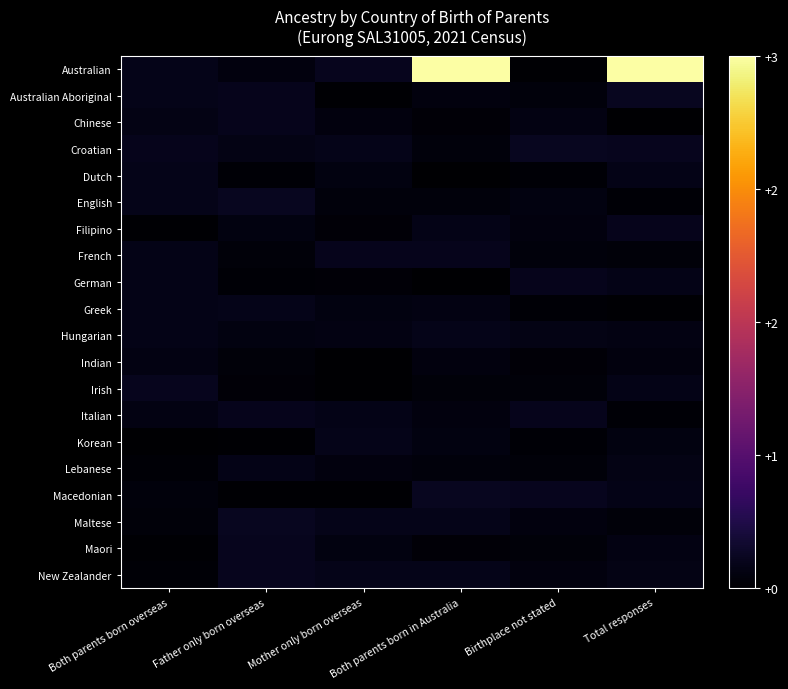

Rank the series at Both parents born overseas from highest to lowest value.

Irish, Croatian, Dutch, Australian, Australian Aboriginal, English, Greek, French, German, Hungarian, Chinese, Indian, Italian, Macedonian, Maltese, New Zealander, Lebanese, Filipino, Maori, Korean